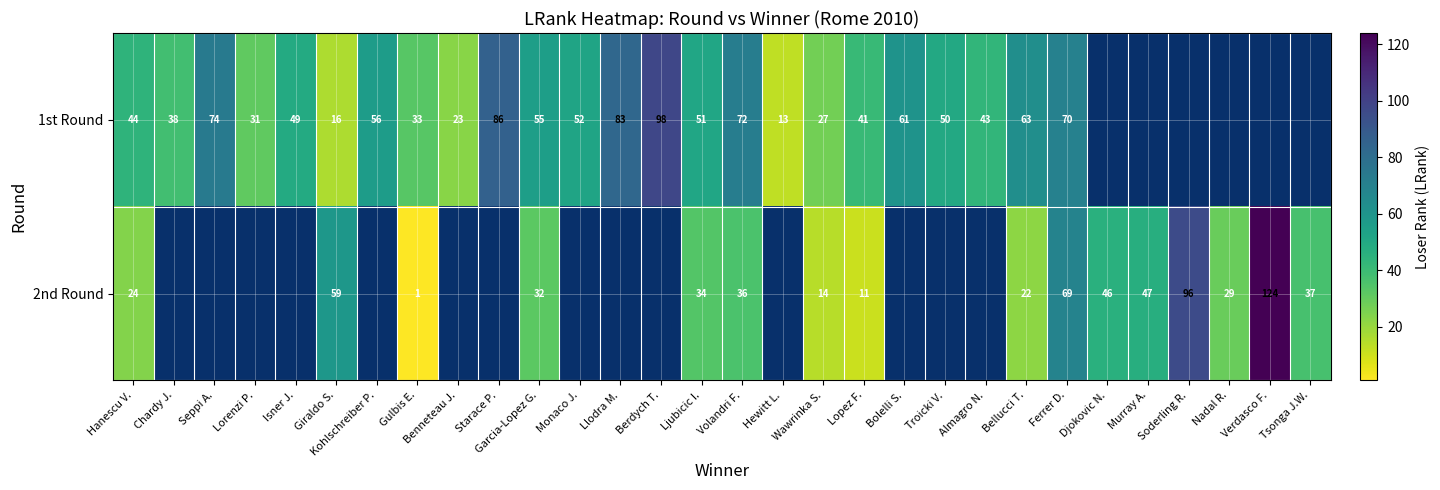

Which series changed the most between Volandri F. and Bellucci T.?

2nd Round